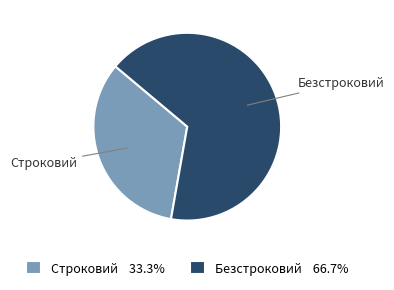

Do Безстроковий and Строковий together represent more than half of the pie?

Yes